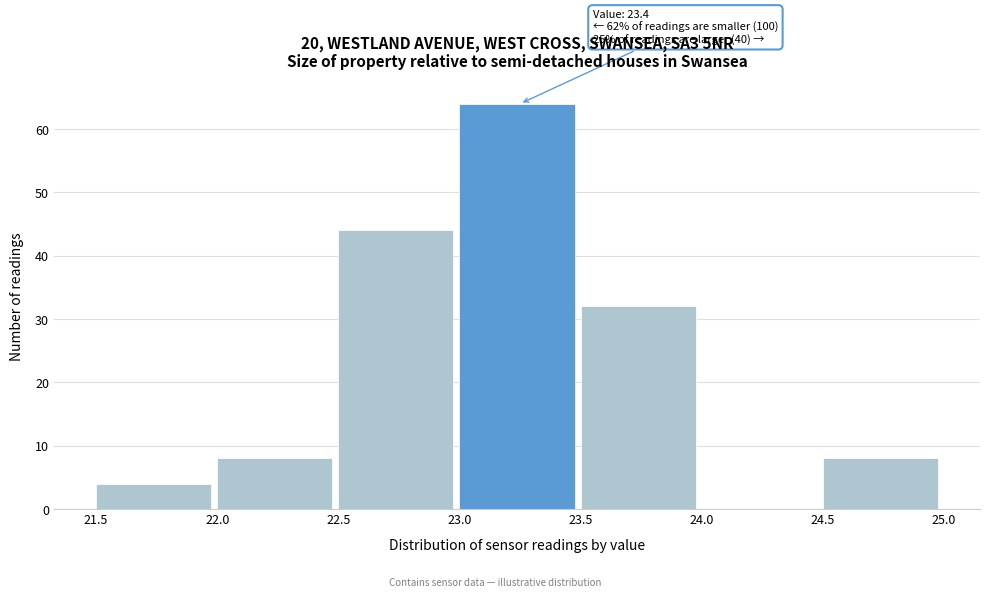

Which range on the x-axis has the tallest bar?

23.0 to 23.5